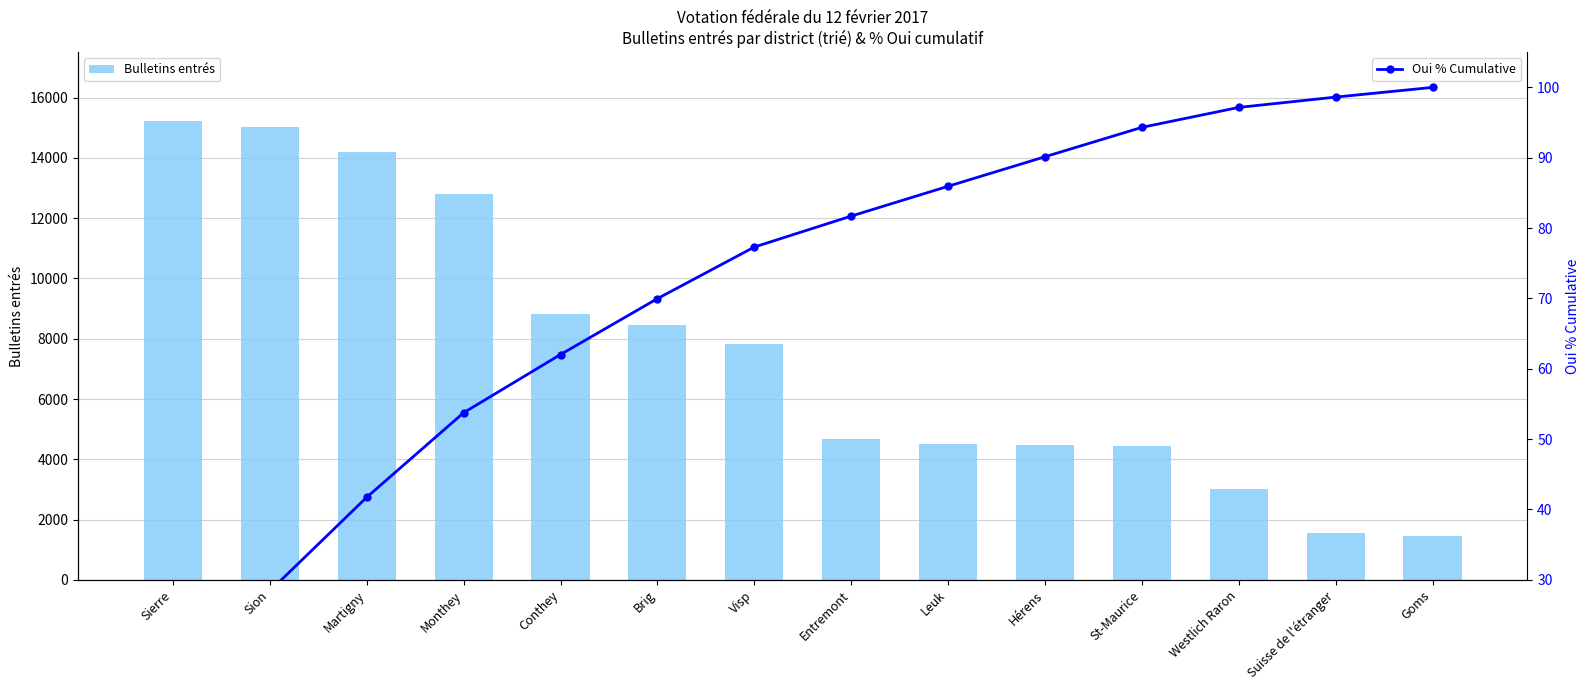

What is the value of the Bulletins entrés bar at the 9th from the left?

4516